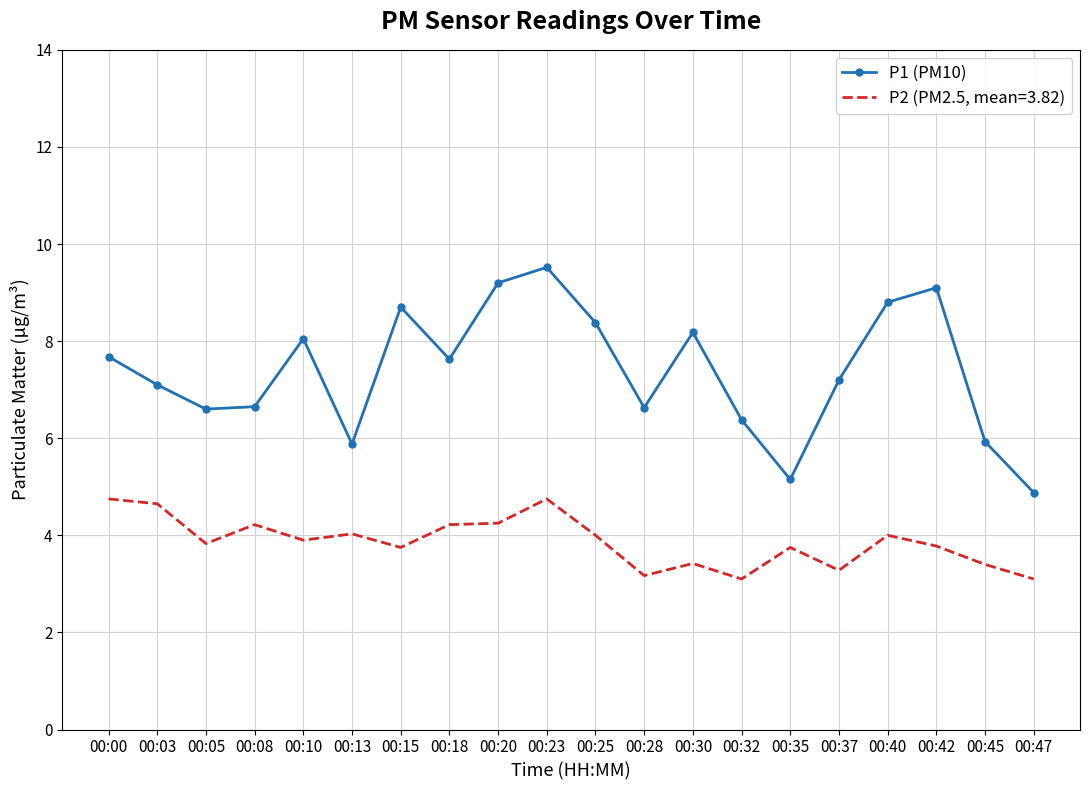

Is it true that P2 (PM2.5, mean=3.82) equals 2.0 at 00:00?

False